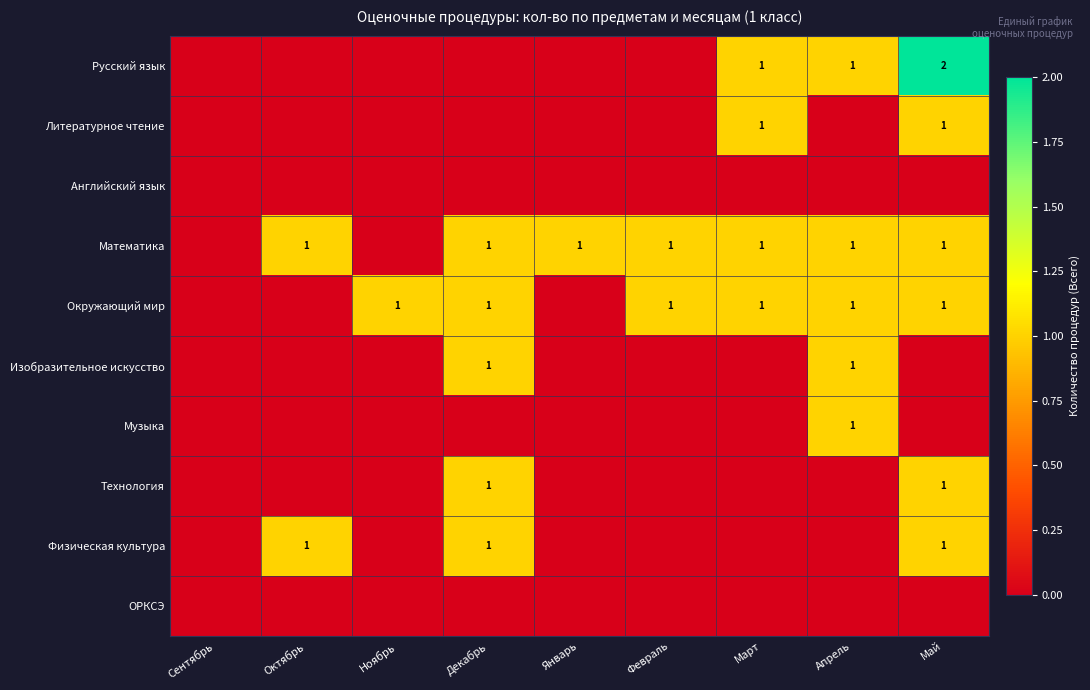

Is it true that Технология equals 1 at Декабрь?

True